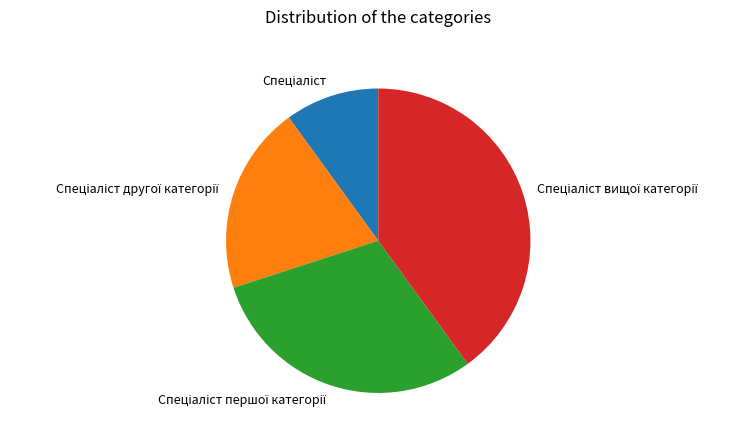

Is there any slice that represents more than half of the pie?

No